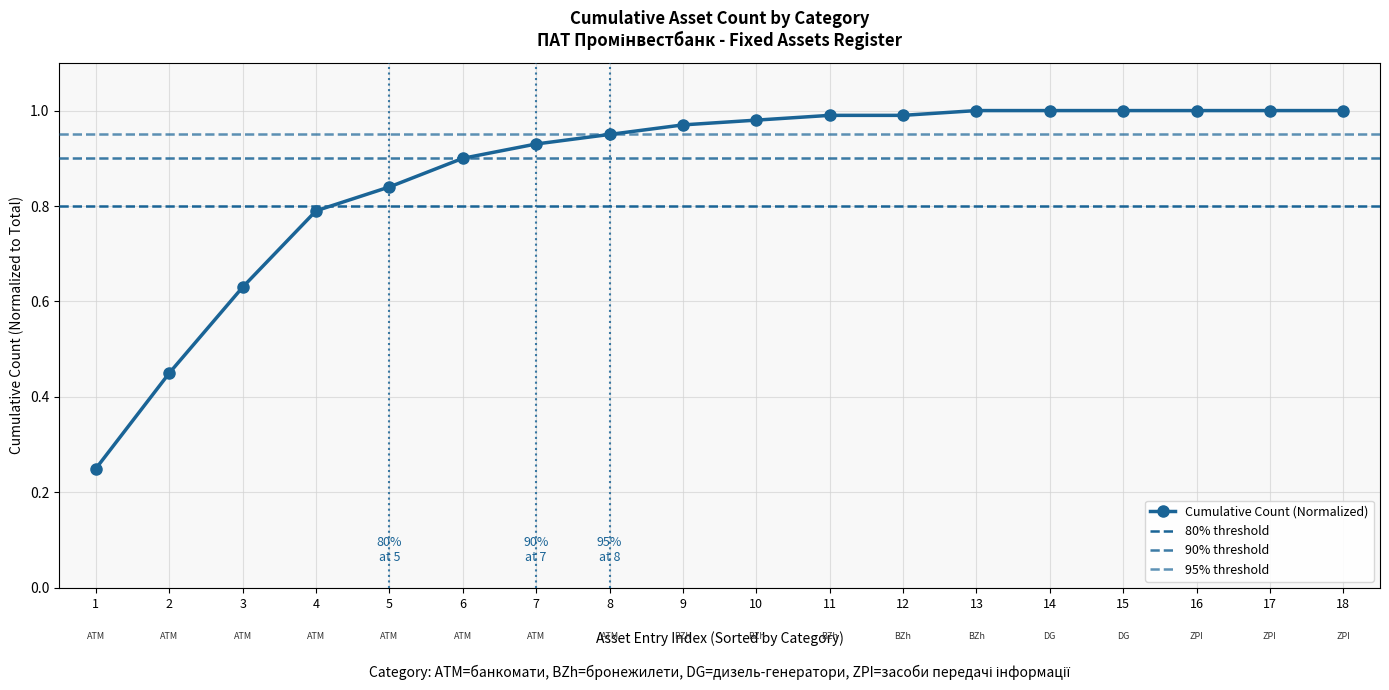

What is the sum of all values?

15.7